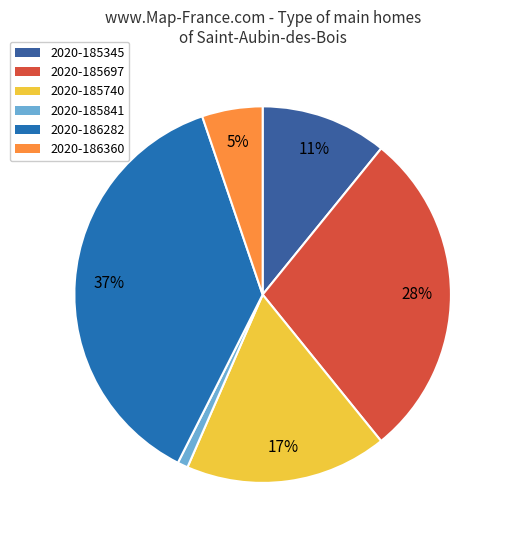

Approximately how many times larger is the value at 2020-186360 compared to 2020-186282?

0.1